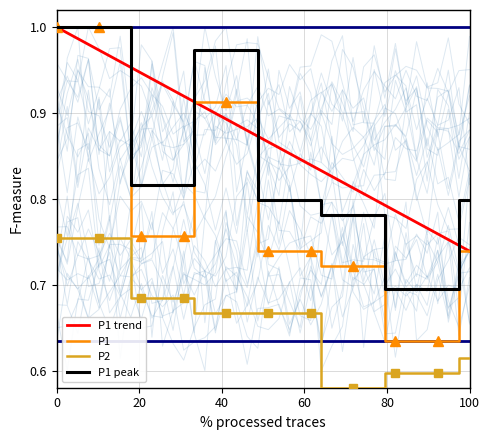

True or false: P2 and P1 peak cross at least once.

False